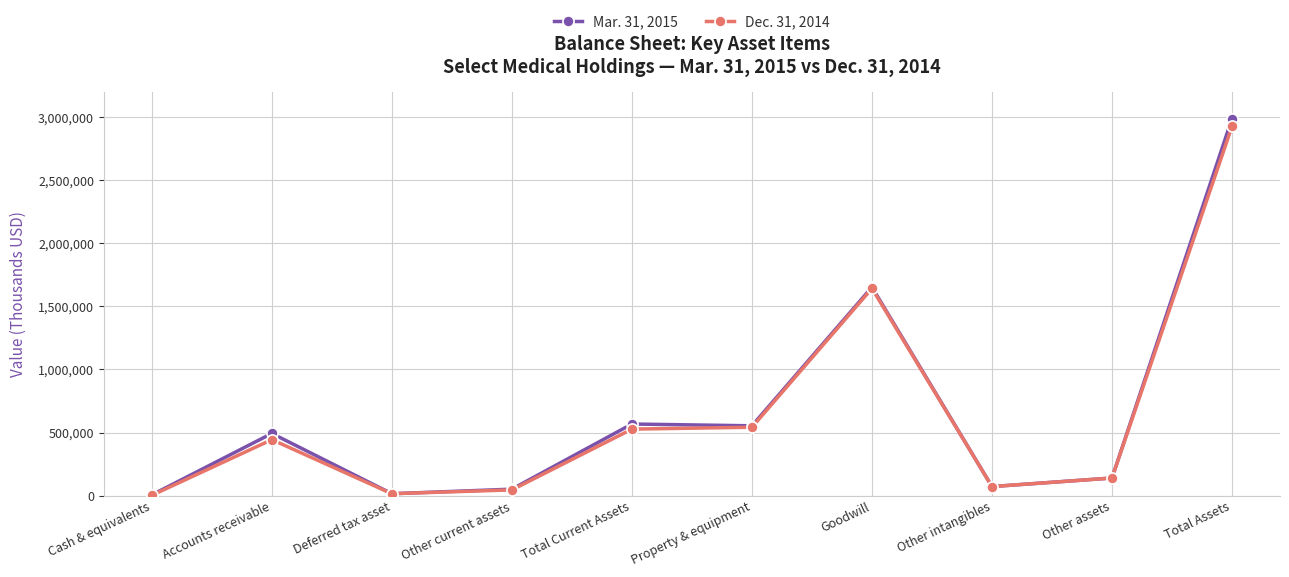

At which label does Dec. 31, 2014 reach its peak?

Total Assets